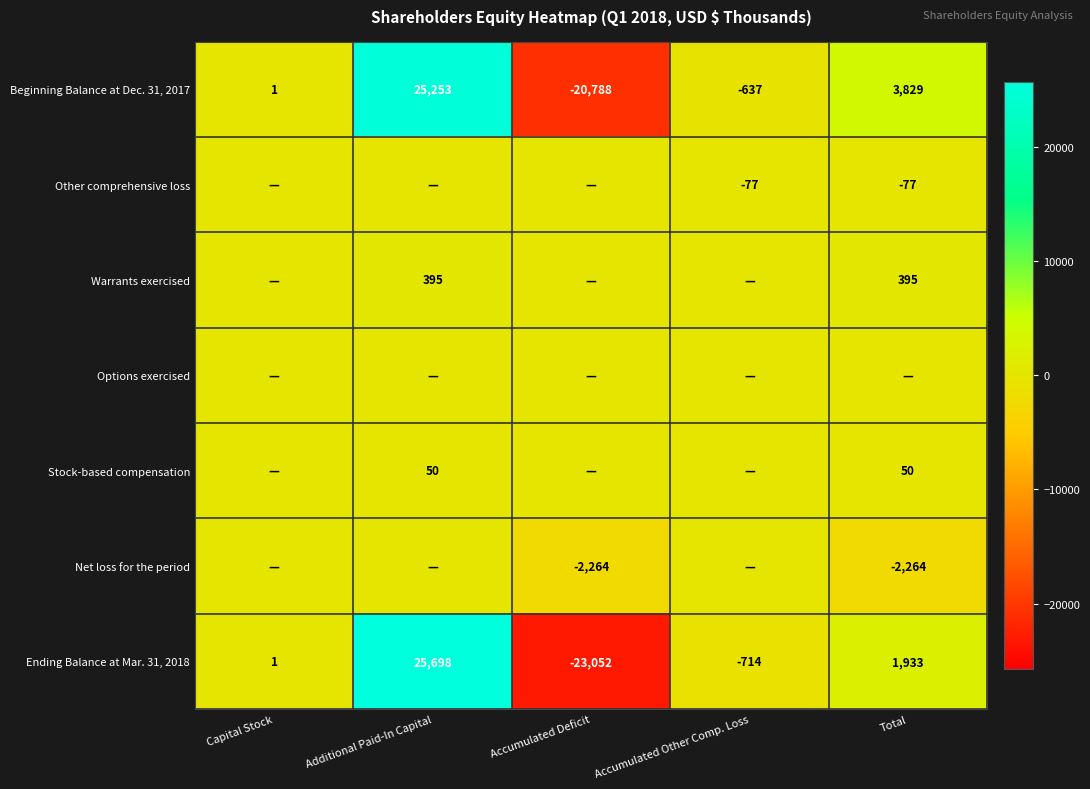

Between Additional Paid-In Capital and Capital Stock, which is larger?

Additional Paid-In Capital